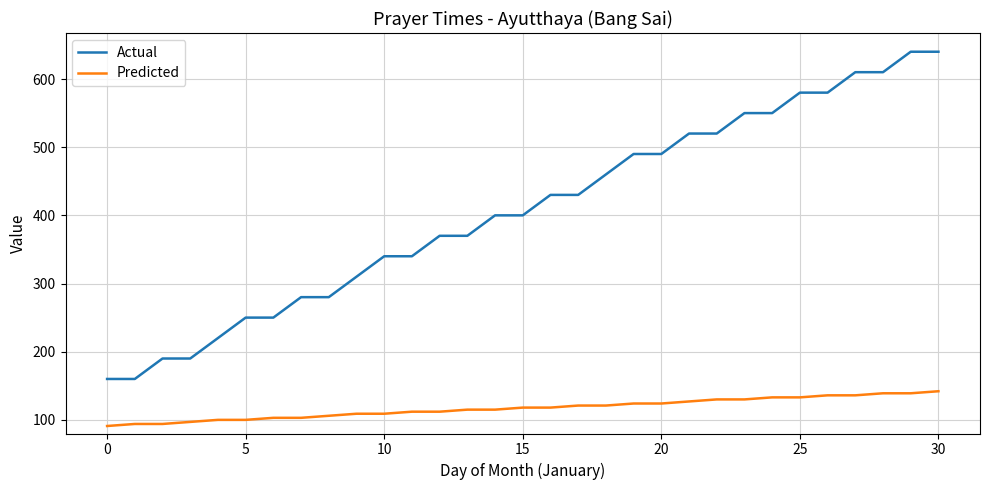

What is the difference between the second highest and second lowest values in the Actual series?

480